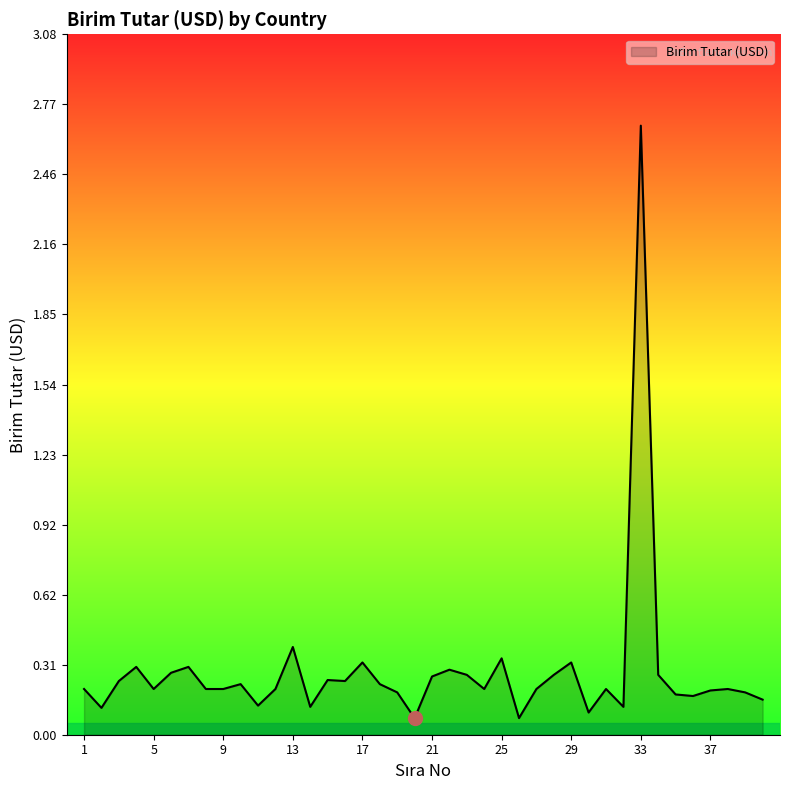

What is the difference between the maximum and minimum values?

2.6